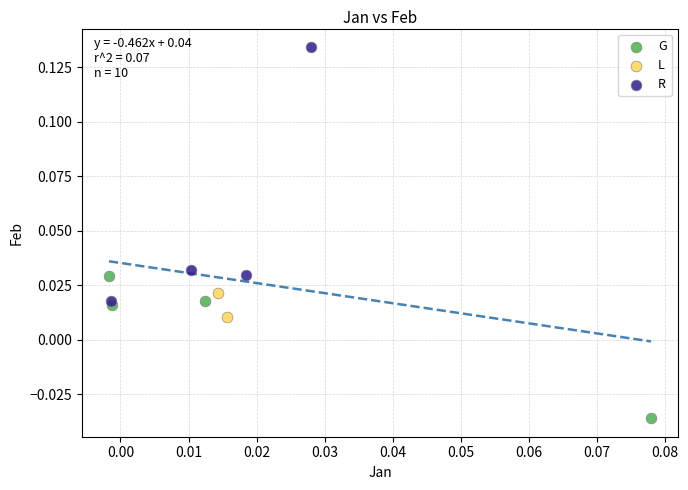

Which series has the largest Y range (max minus min)?

R